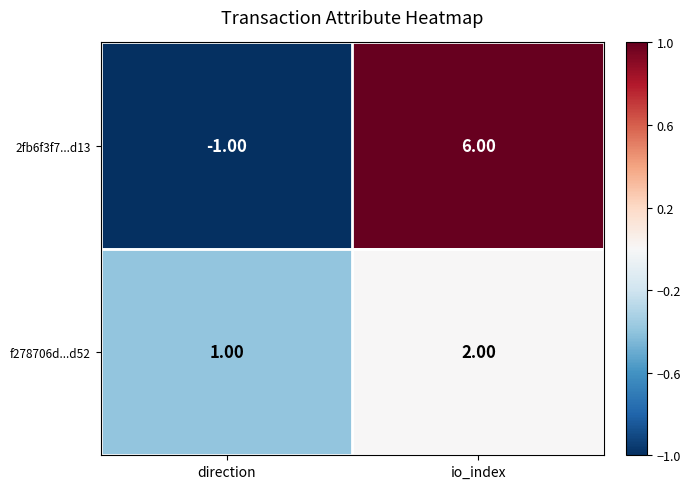

Which series changed the most between direction and io_index?

2fb6f3f7...d13